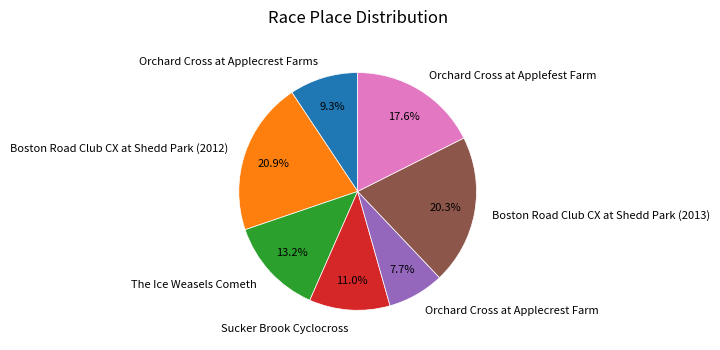

Is it true that Boston Road Club CX at Shedd Park (2012) is 35% of the pie?

False